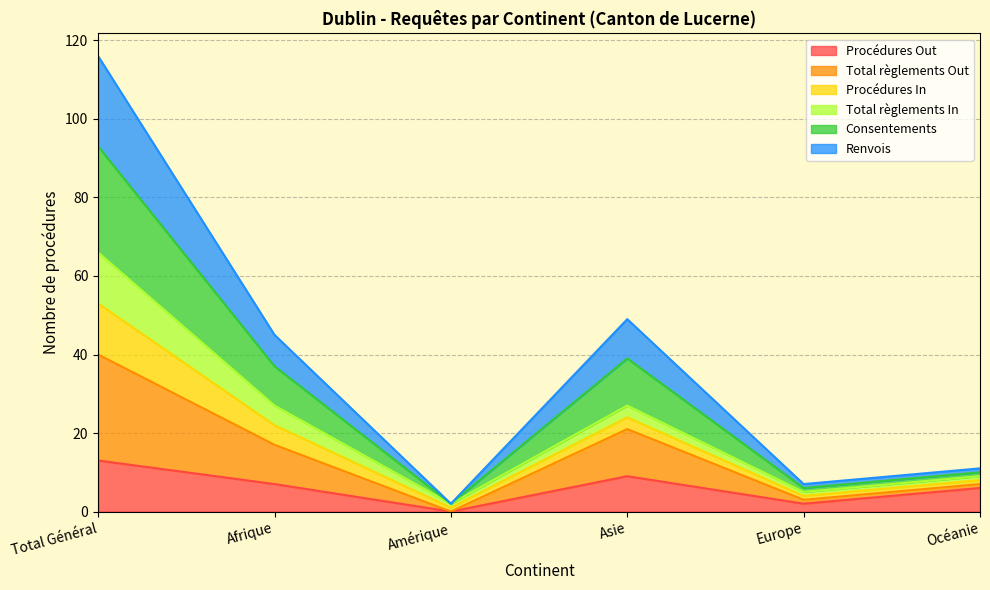

At which label does Total règlements Out reach its minimum?

Amérique